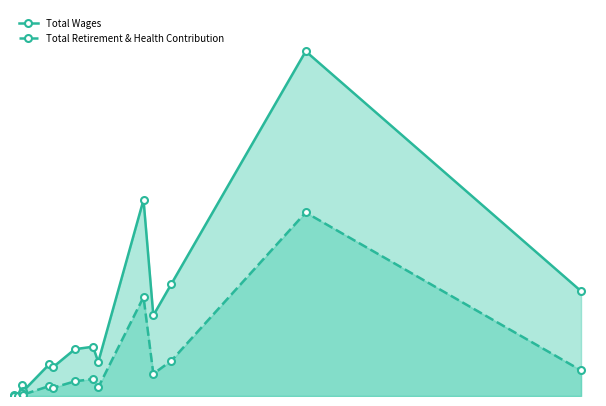

What is the difference between the highest and lowest values at 400?

2728078